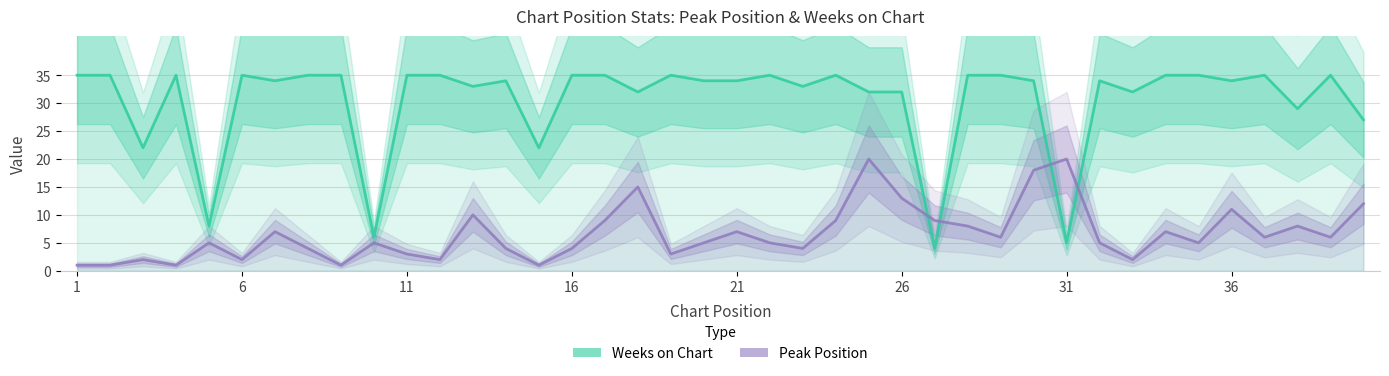

Which series changed the most between 10 and 26?

Weeks on Chart